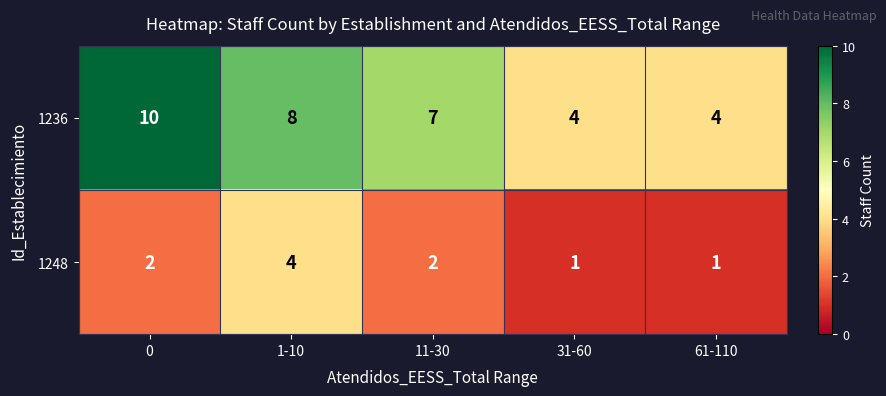

What is the sum of all 1236 values?

33